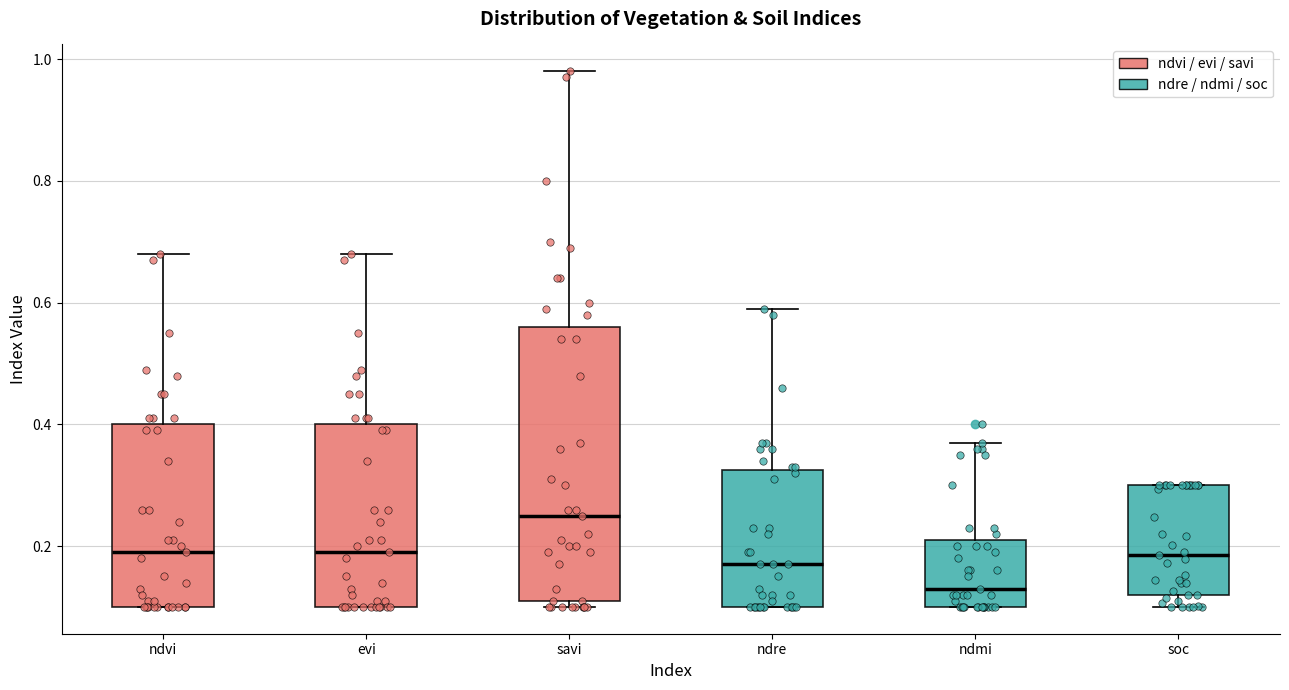

Which box is the tallest, from its lower edge to its upper edge?

savi